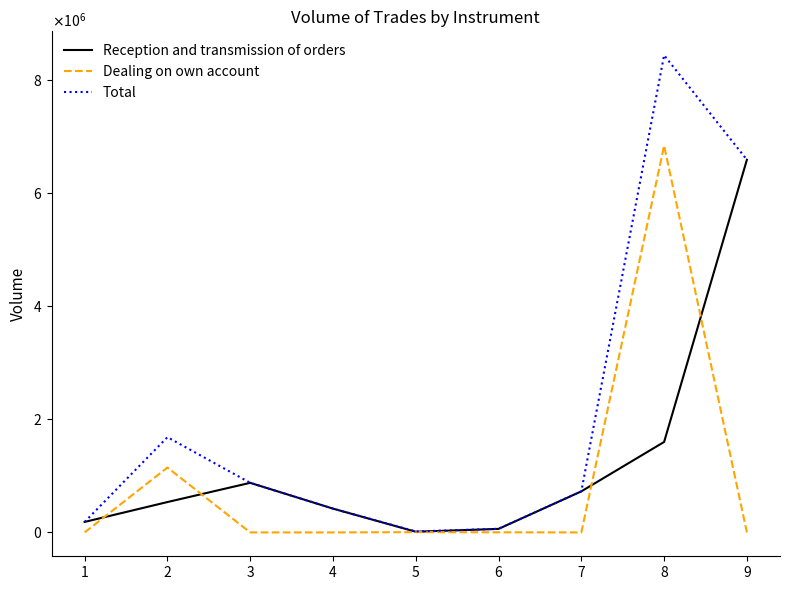

At which category is the sum across all series the highest?

8